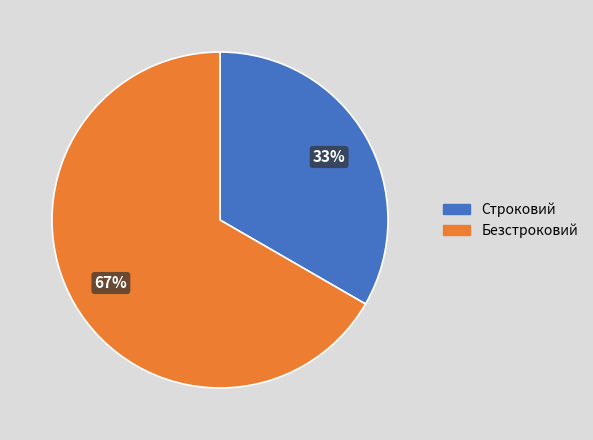

How many slices are in this pie chart?

2